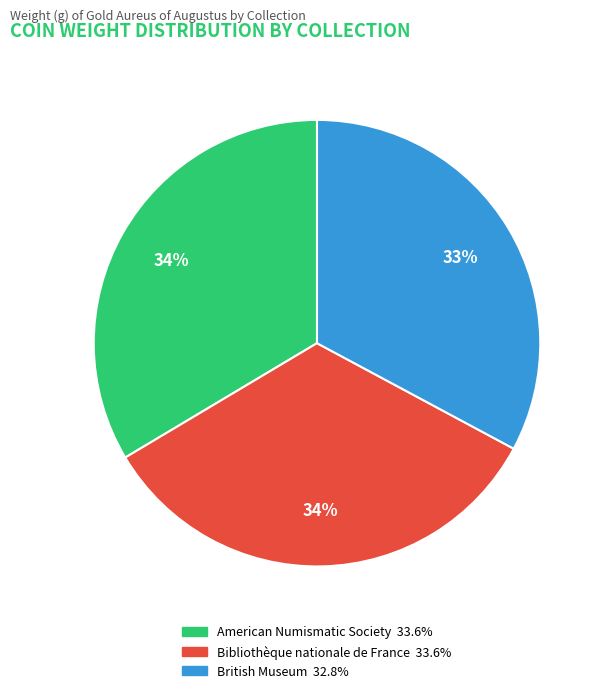

What is the smallest slice in the pie chart?

British Museum